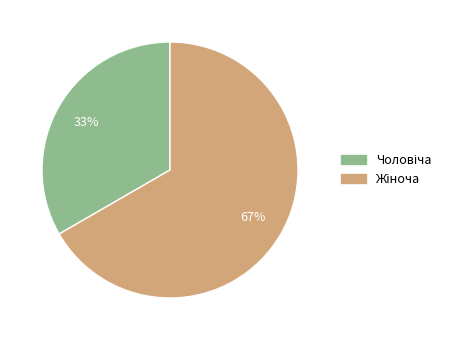

Is there any slice that represents more than half of the pie?

Yes